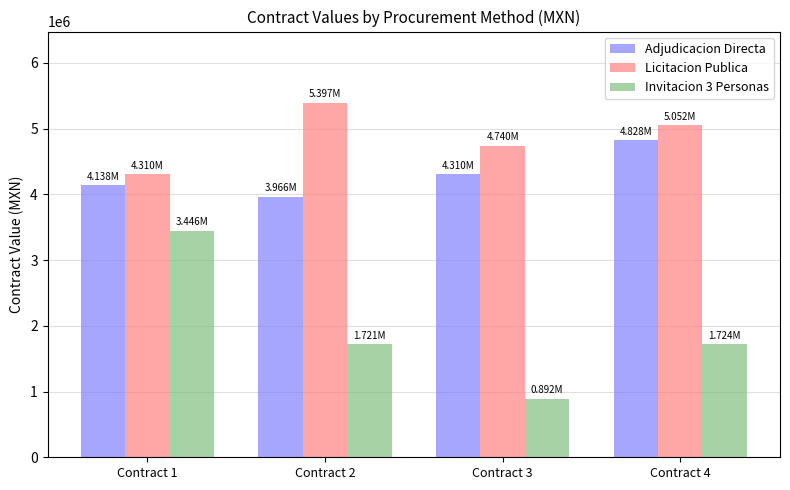

At which category does the chart reach its minimum across all series?

Contract 3